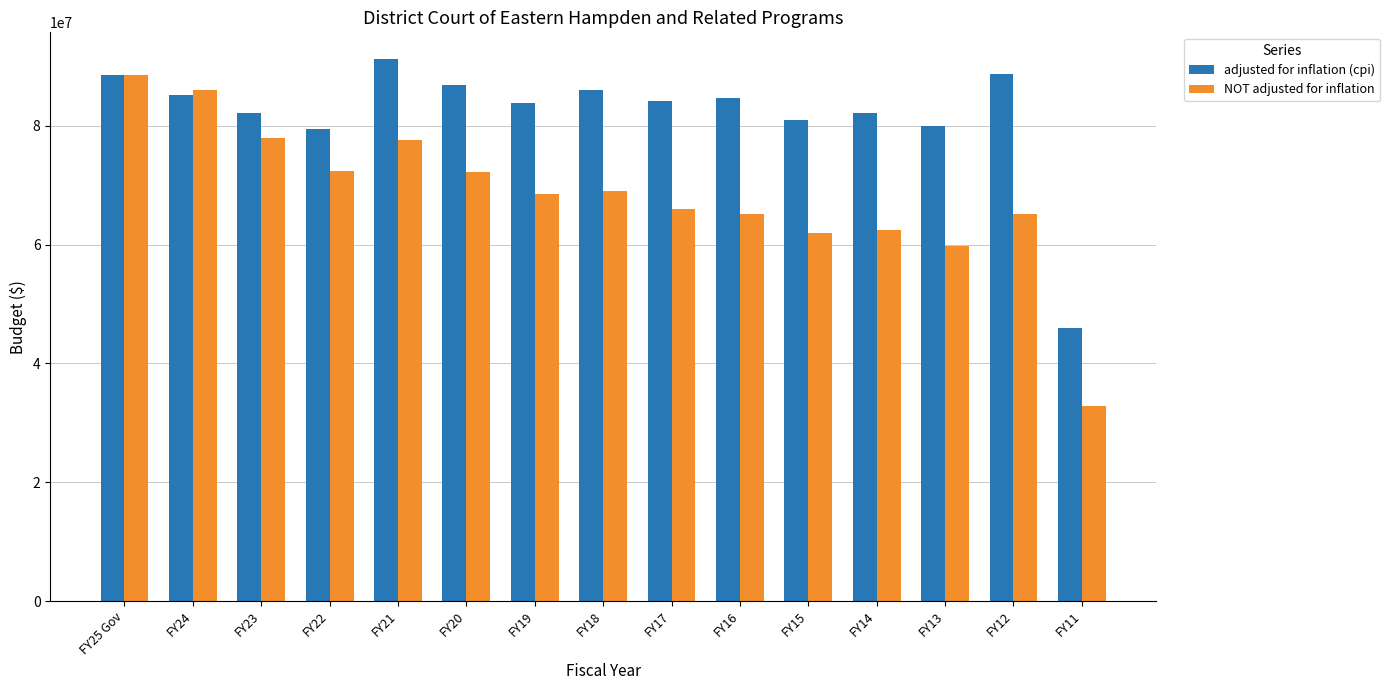

At FY14, list the series in order from largest to smallest.

adjusted for inflation (cpi), NOT adjusted for inflation